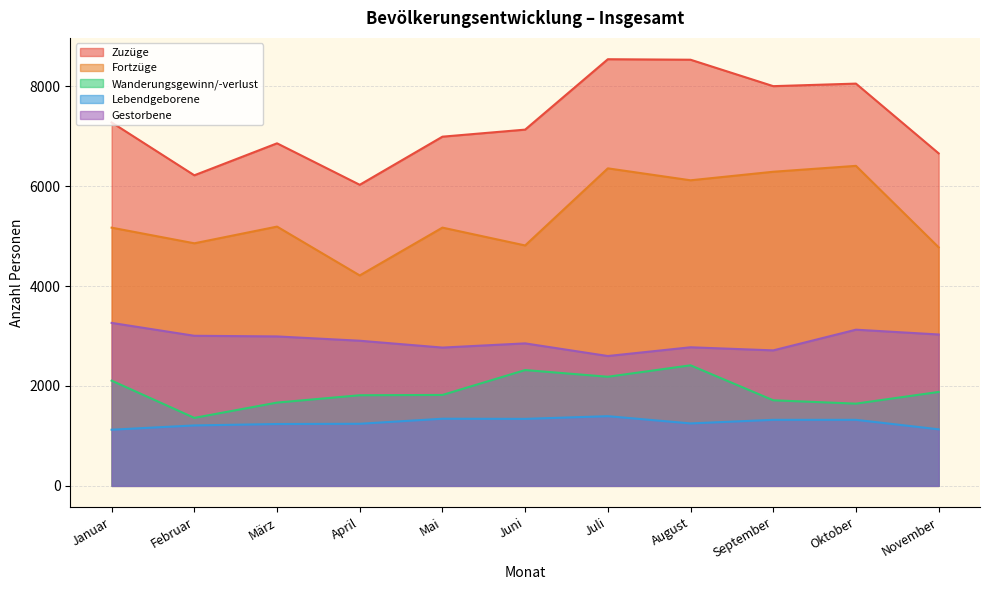

Is the value of Fortzüge at Mai greater than the value of Lebendgeborene at Juni?

Yes